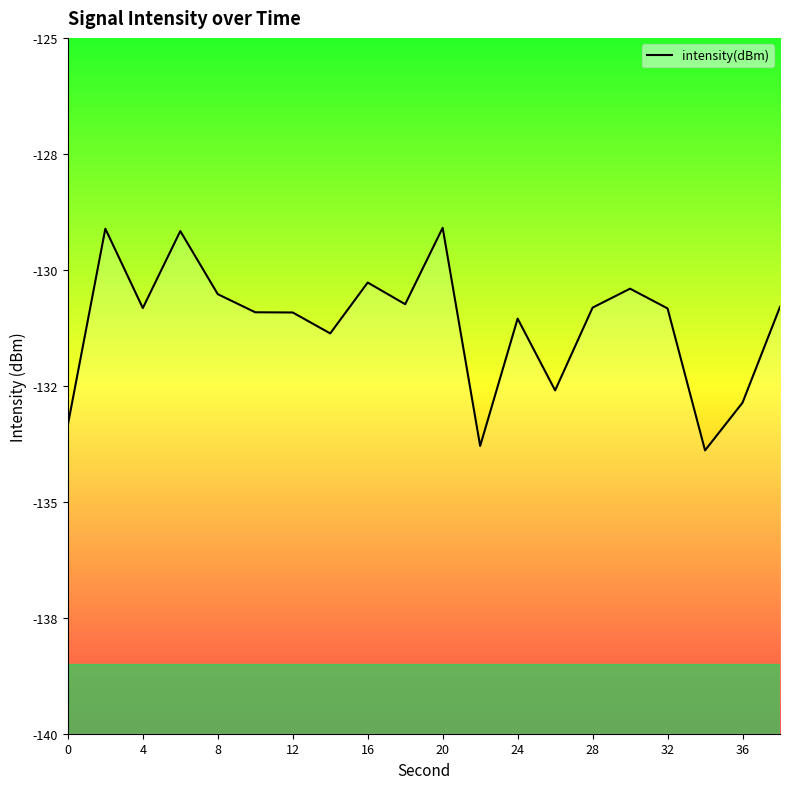

Is it true that the value at 0 is -133.3?

True